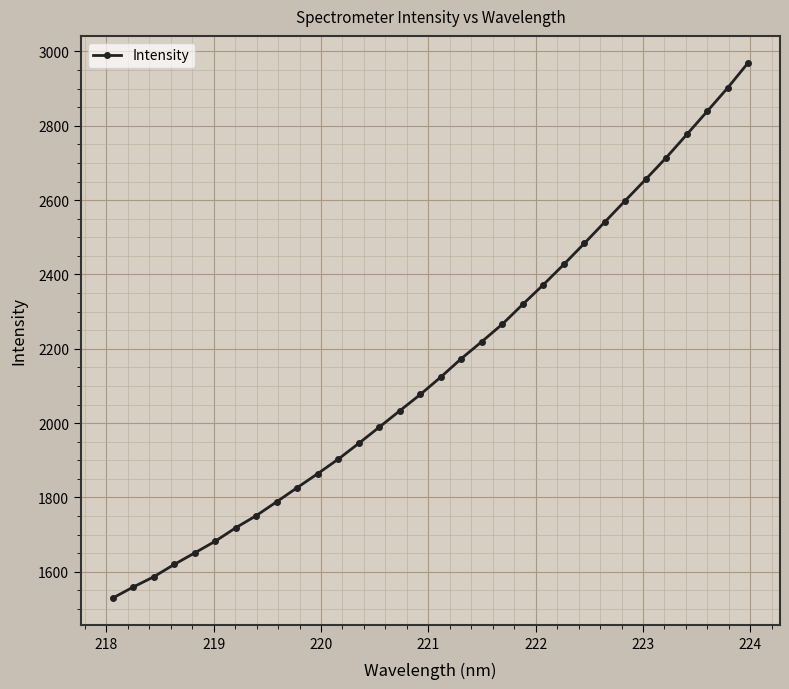

What is the maximum value shown in the chart?

2969.7